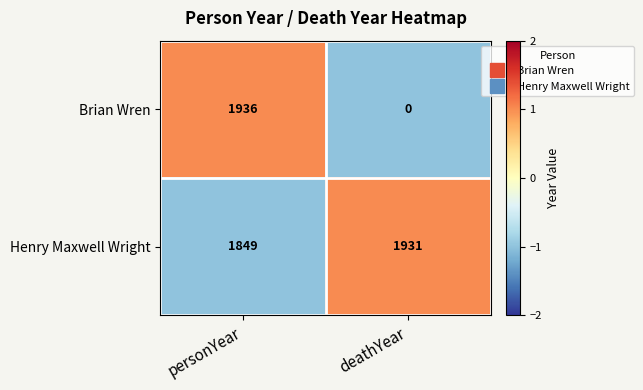

Read the Brian Wren value at personYear, to the nearest 100.

1900